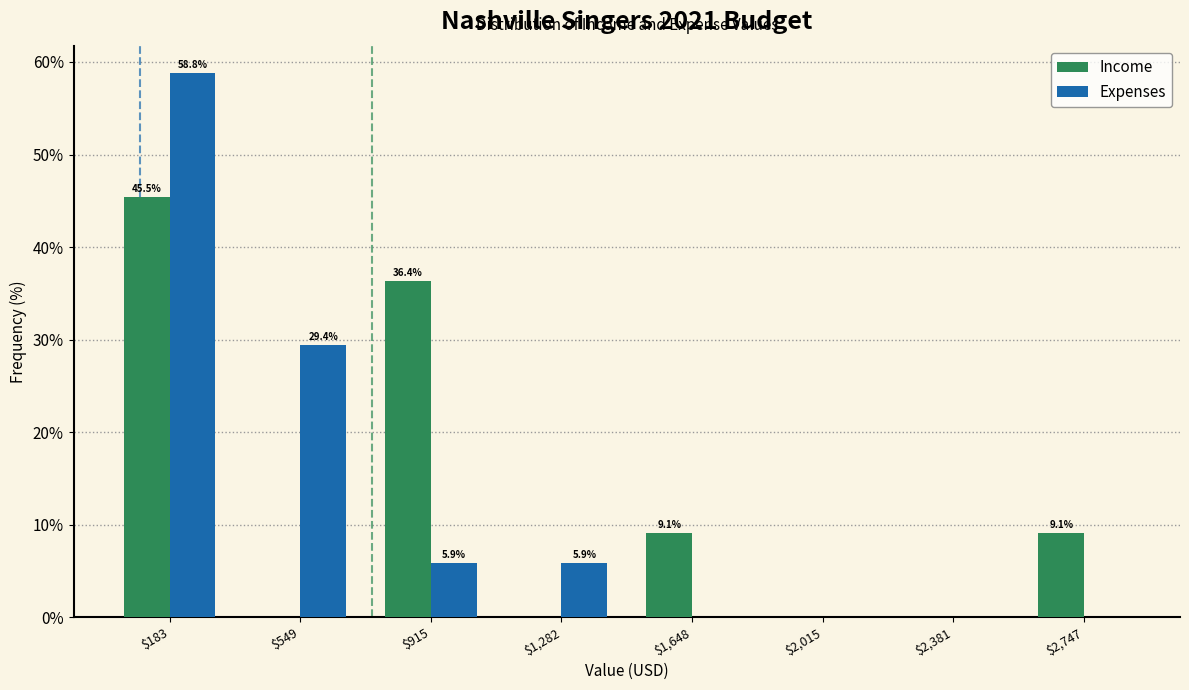

In the Income series, which range on the x-axis has the tallest bar?

0 to 350